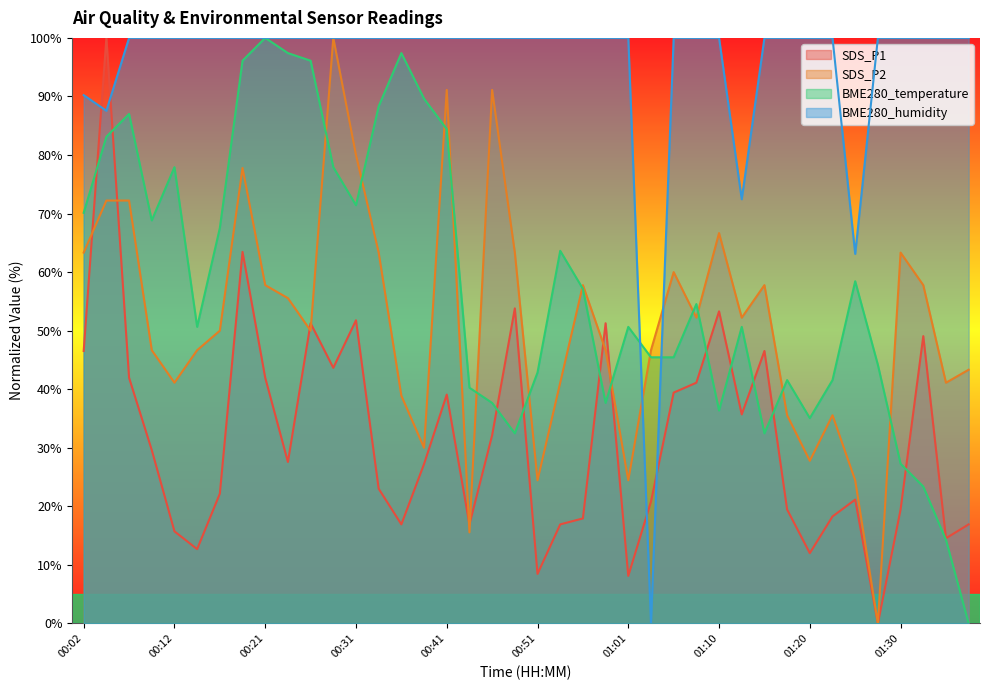

At which label does BME280_humidity reach its peak?

00:07